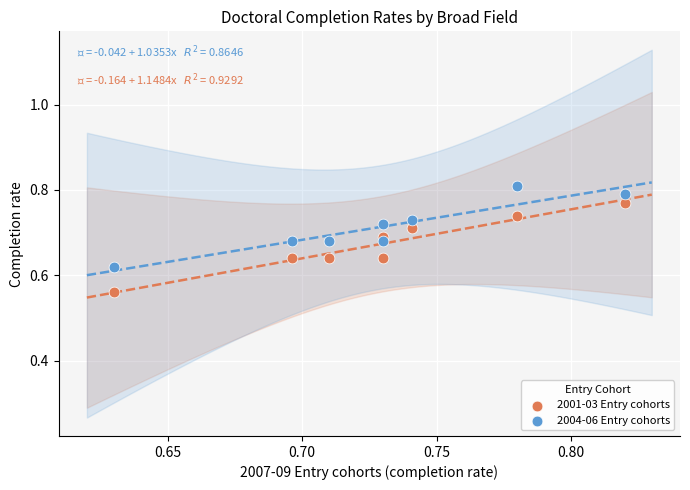

Which series contains the highest Y value?

2004-06 Entry cohorts